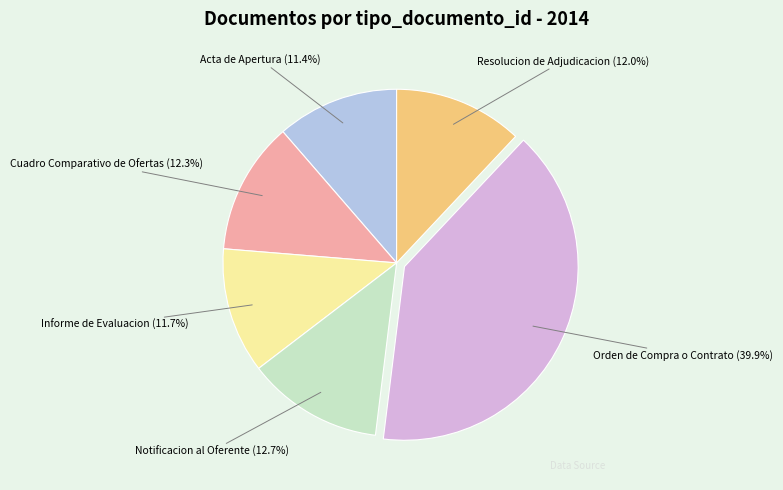

Which slice is the largest?

Orden de Compra o Contrato